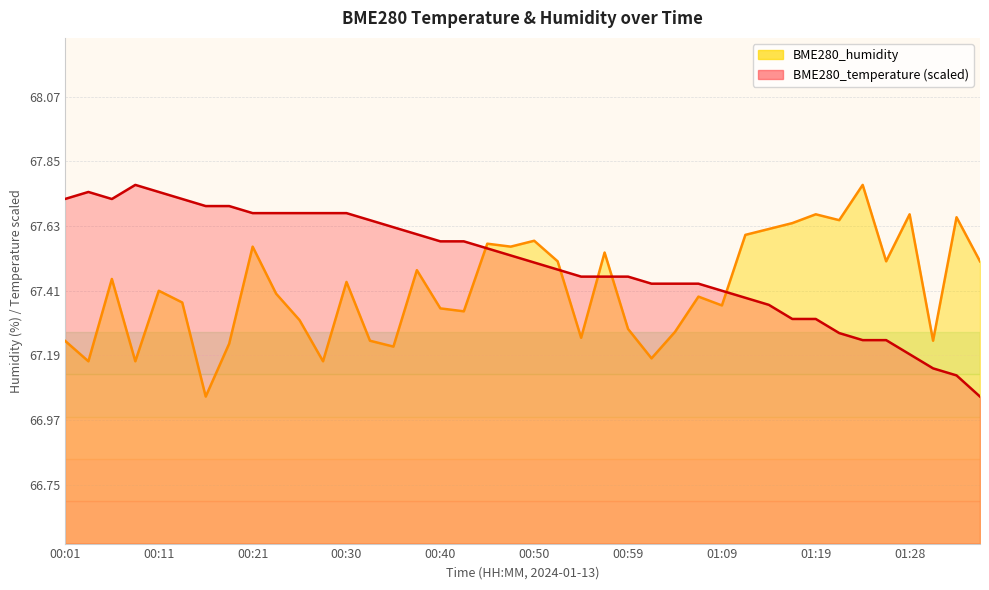

What is the difference between the maximum and minimum values in the BME280_temperature series?

0.7